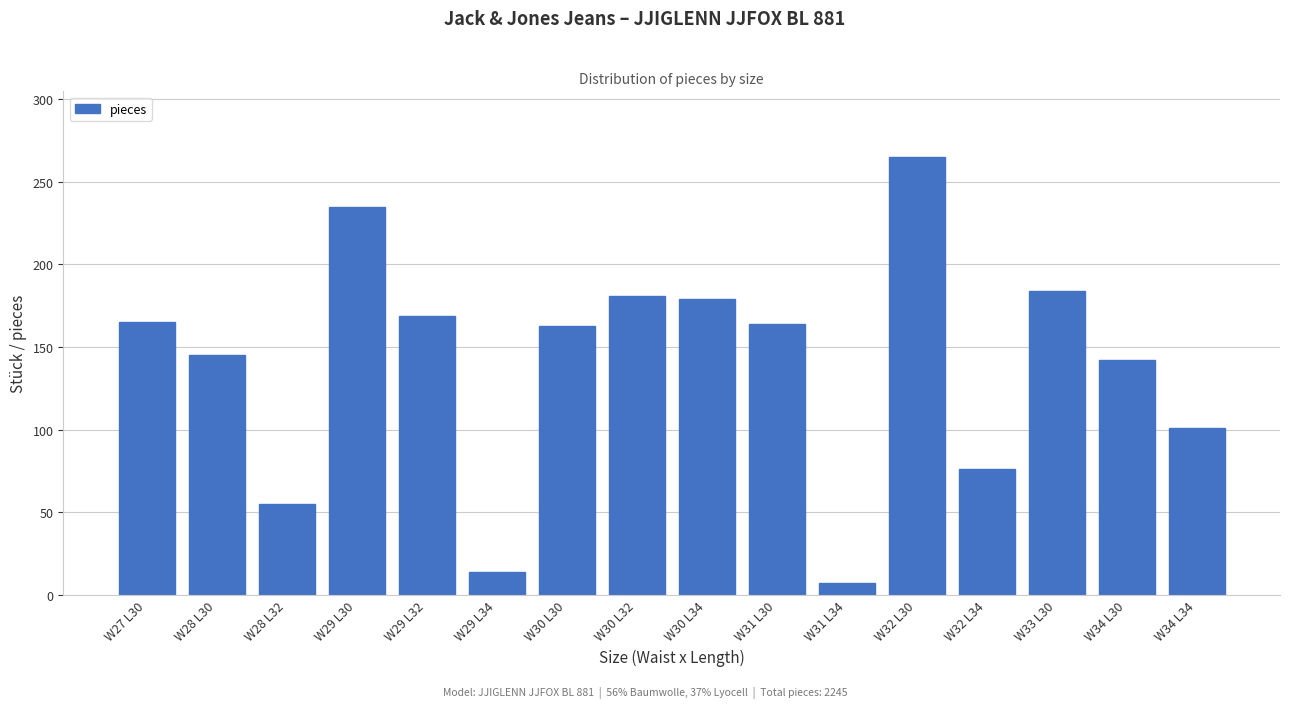

At which category does the chart reach its minimum across all series?

W31 L34